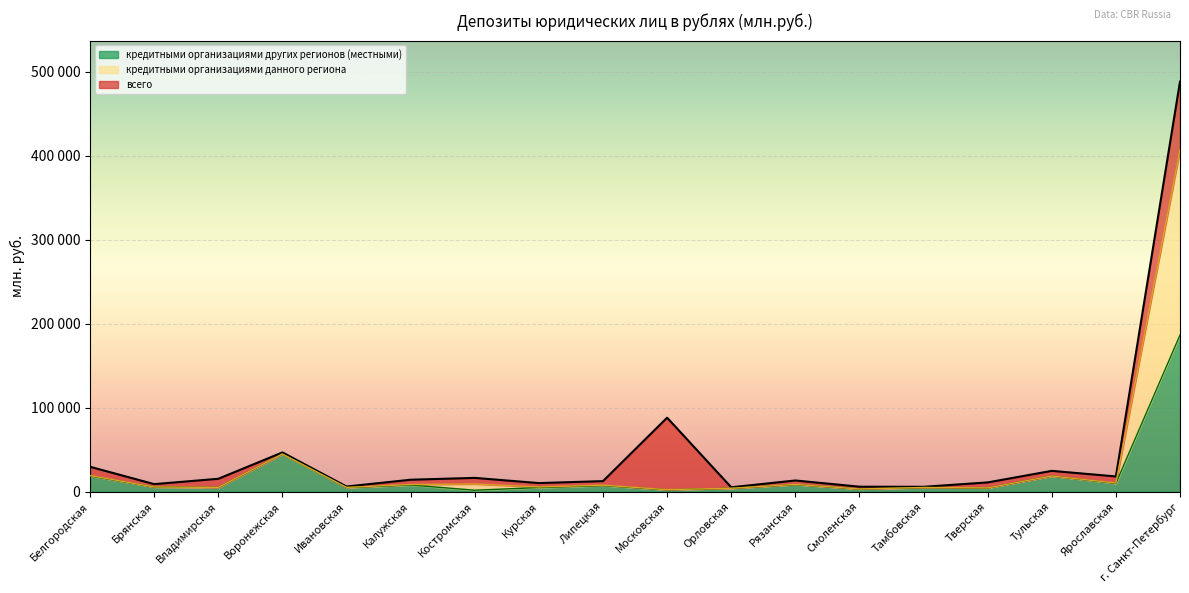

What is the label of the 3rd point from the left?

Владимирская